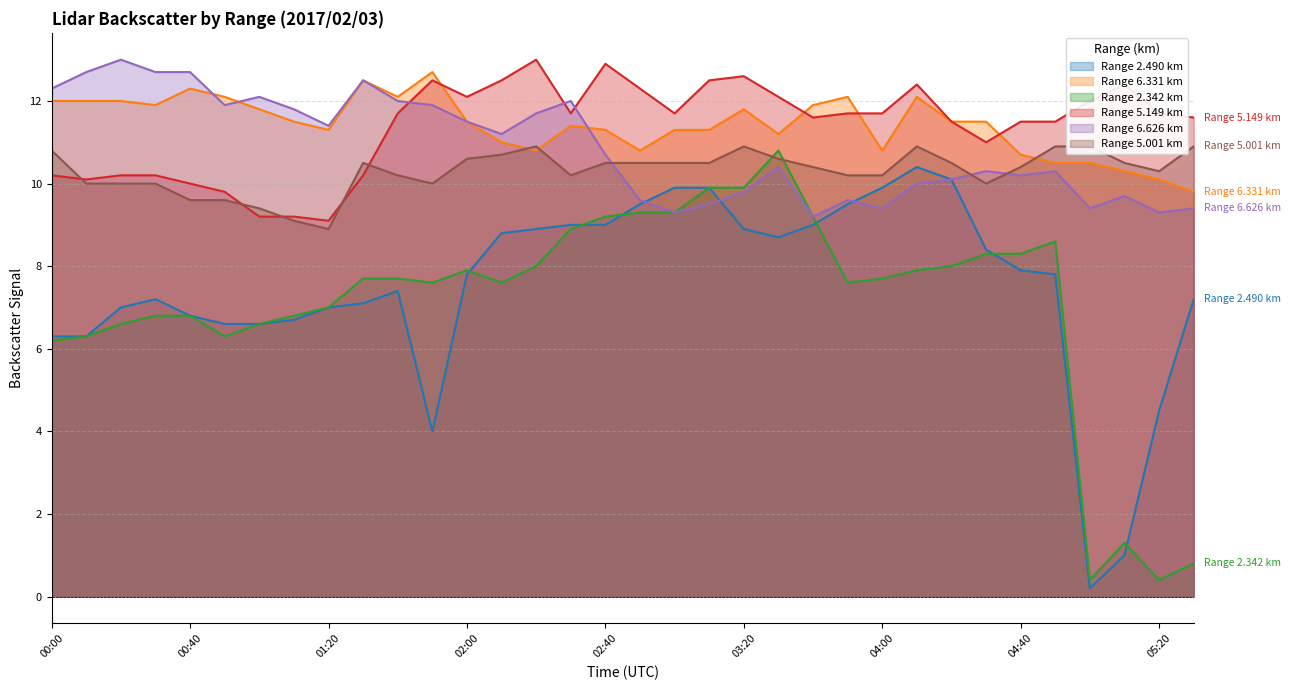

Rank the series at 01:00 from lowest to highest value.

2.490, 2.342, 5.149, 5.001, 6.331, 6.626